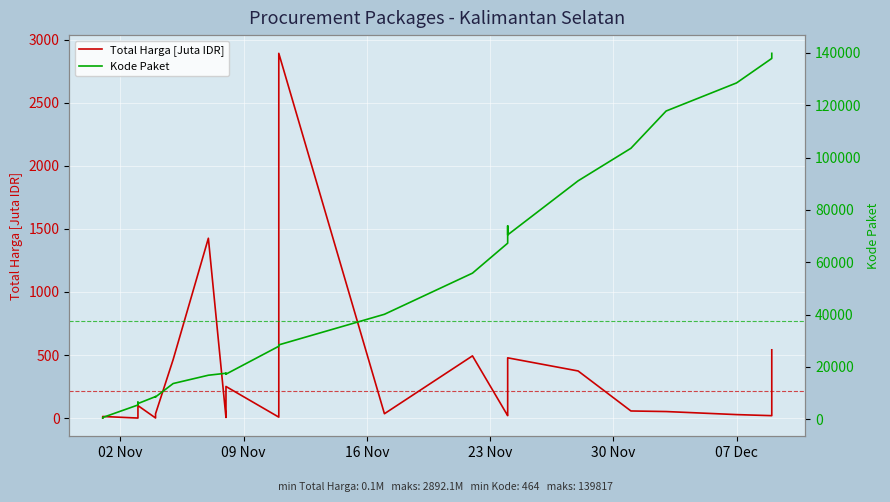

Does the chart display data point markers on the line(s)?

No